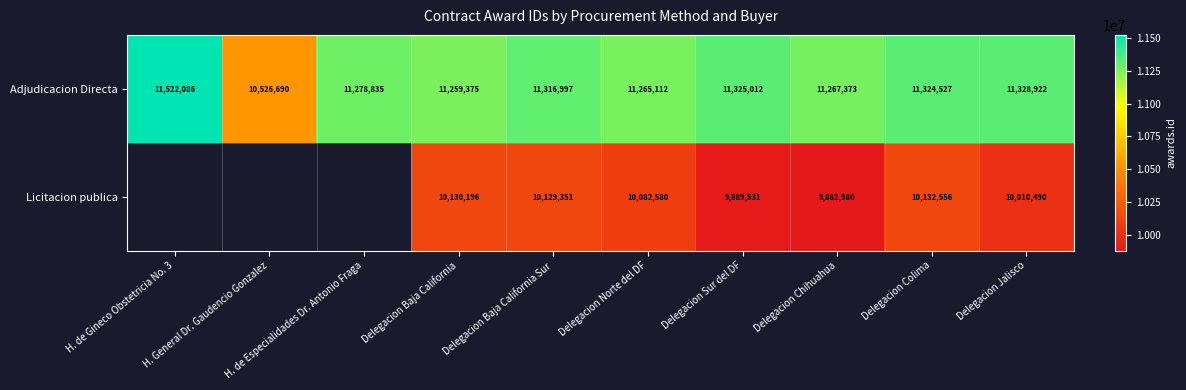

What is the difference between the highest and lowest values at Delegacion Sur del DF?

1435481